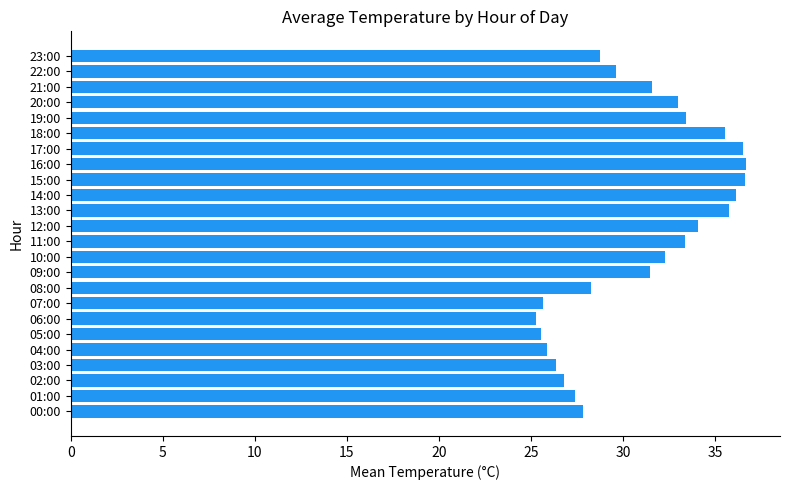

Which has a higher value, 05:00 or 13:00?

13:00